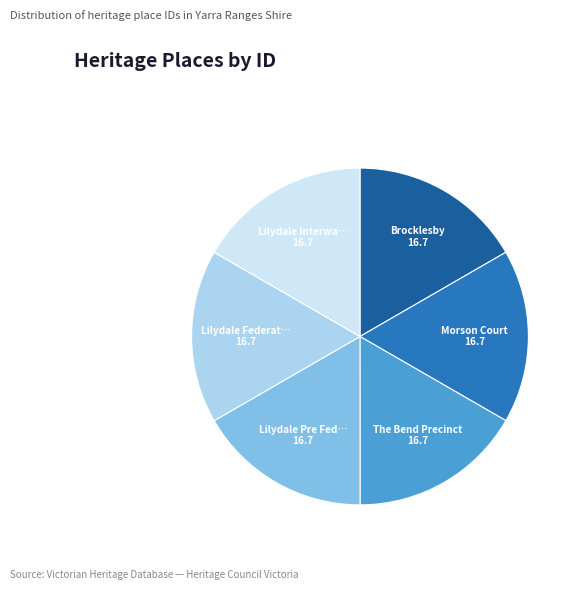

Is there a majority slice in this chart?

No